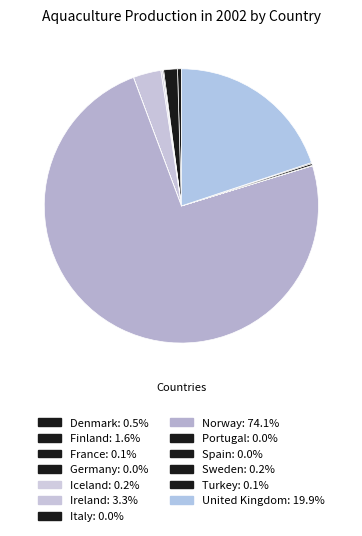

How many segments does this pie chart have?

13